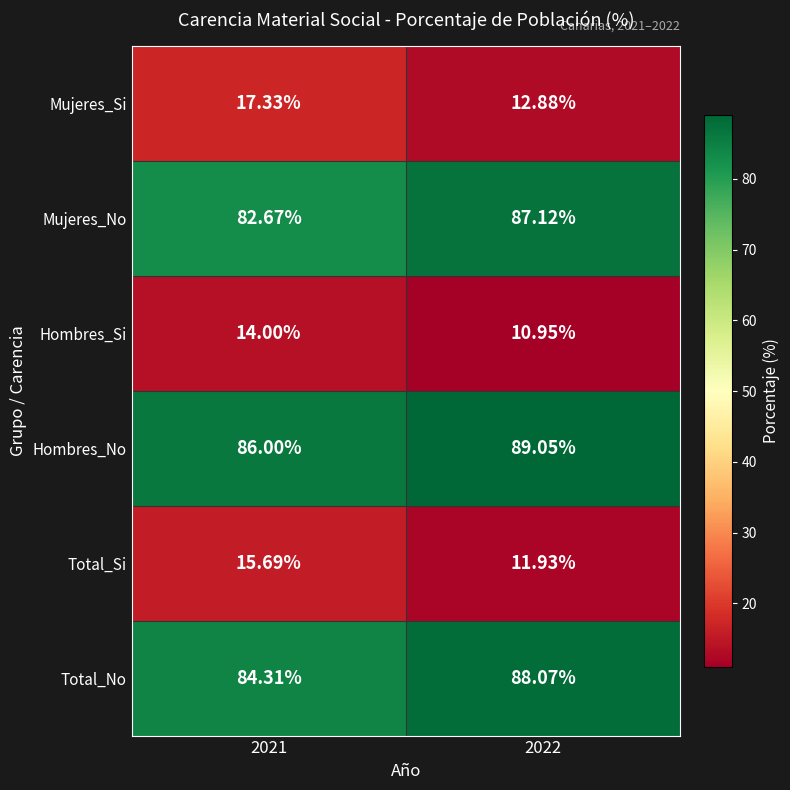

Which series has the largest total across all categories?

Hombres_No